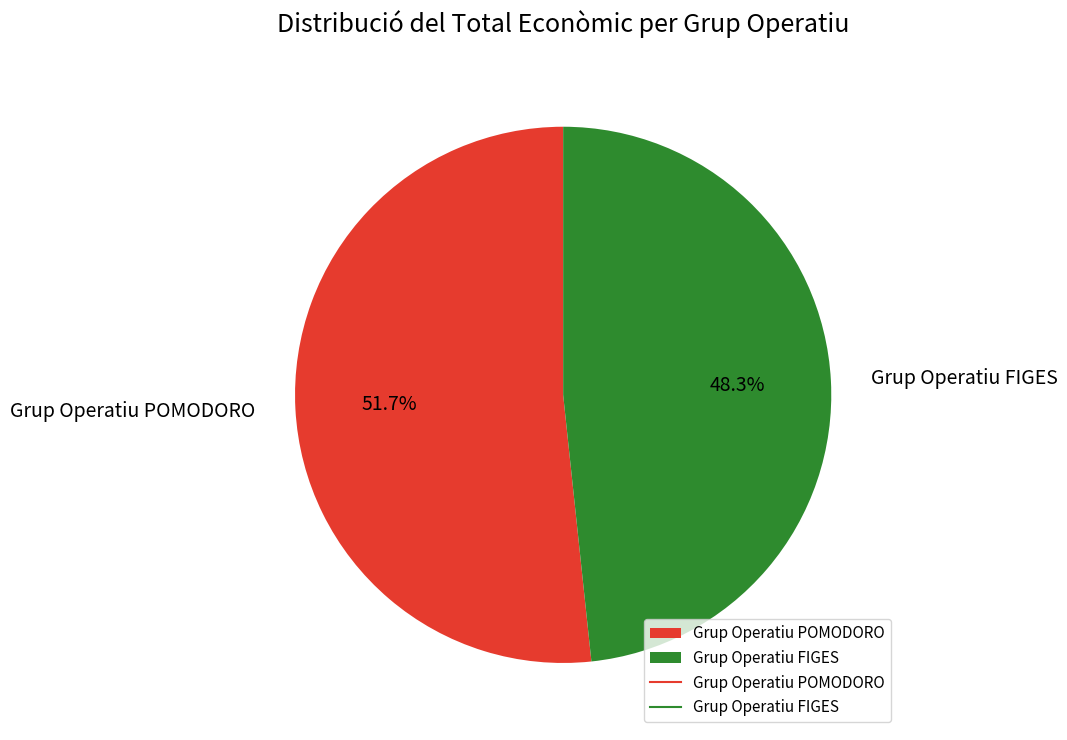

Between Grup Operatiu FIGES and Grup Operatiu POMODORO, which is larger?

Grup Operatiu POMODORO